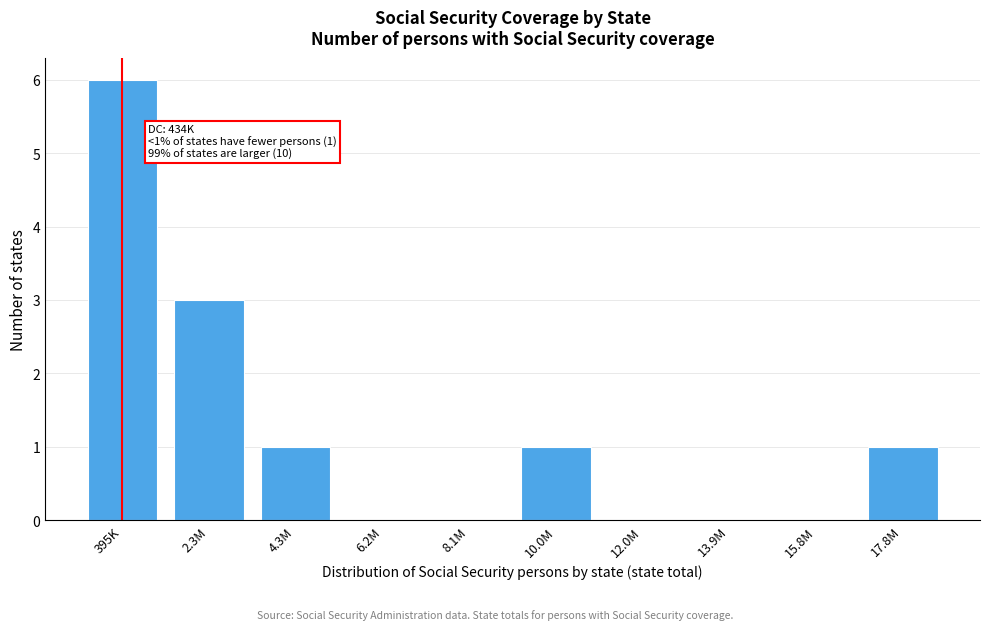

Reading left to right, transcribe all the data shown in this chart.

395K=6	2.3M=3	4.3M=1	6.2M=0	8.1M=0	10.0M=1	12.0M=0	13.9M=0	15.8M=0	17.8M=1